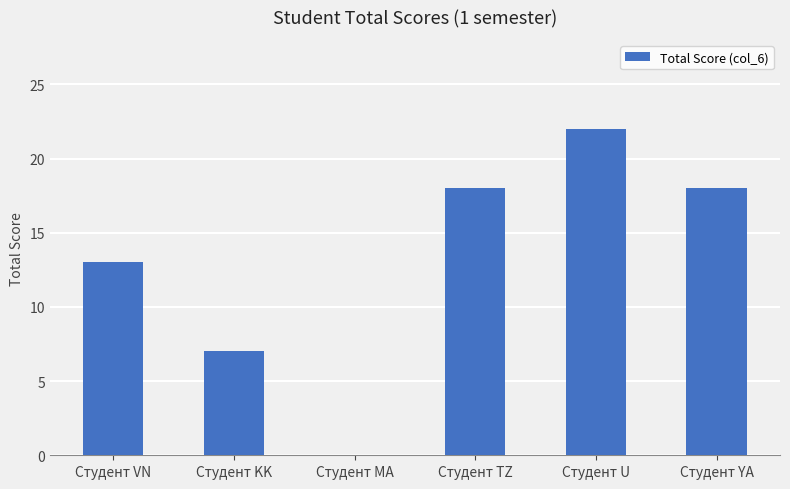

Is it true that the value at Студент VN is 23?

False